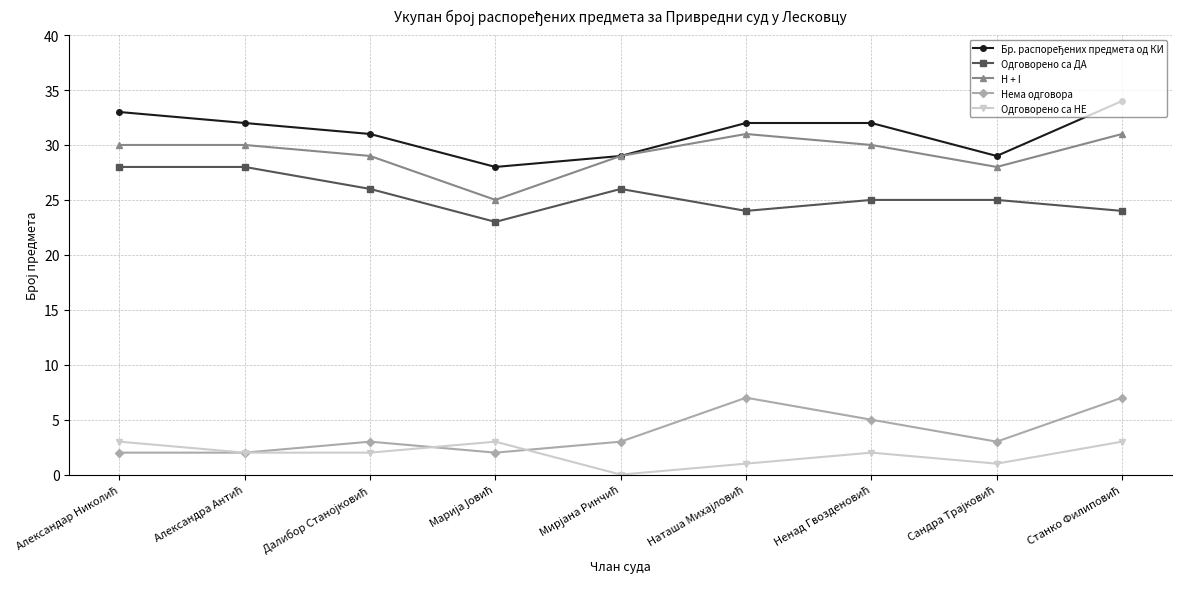

How many interior local valleys does the Одговорено са ДА series have?

2